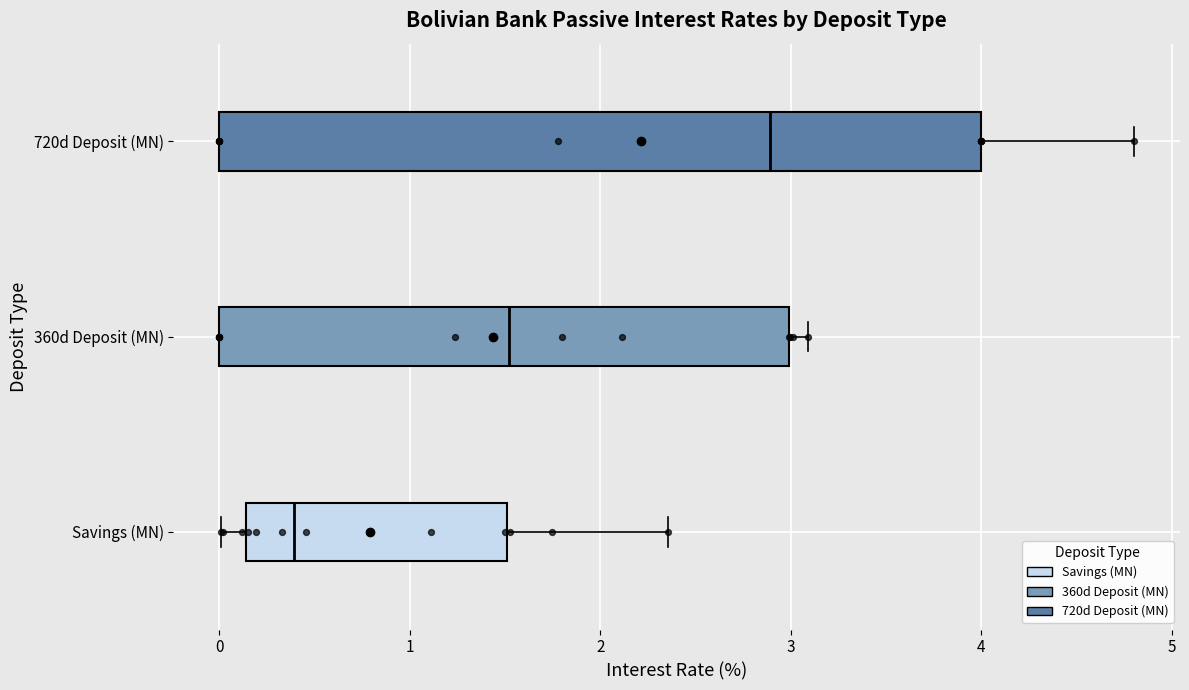

Reading bottom to top, transcribe this box plot: for each box, give where its median line is, the range the box spans, and where its two whiskers end, as read against the x-axis. The values are not printed on the chart, so give them approximately, as read against the axis.

Savings (MN): median 0.4, box 0.1 to 1.5, whiskers 0.0 to 2.4
360d Deposit (MN): median 1.5, box 0.0 to 3.0, whiskers 0.0 to 3.1
720d Deposit (MN): median 2.9, box 0.0 to 4.0, whiskers 0.0 to 4.8